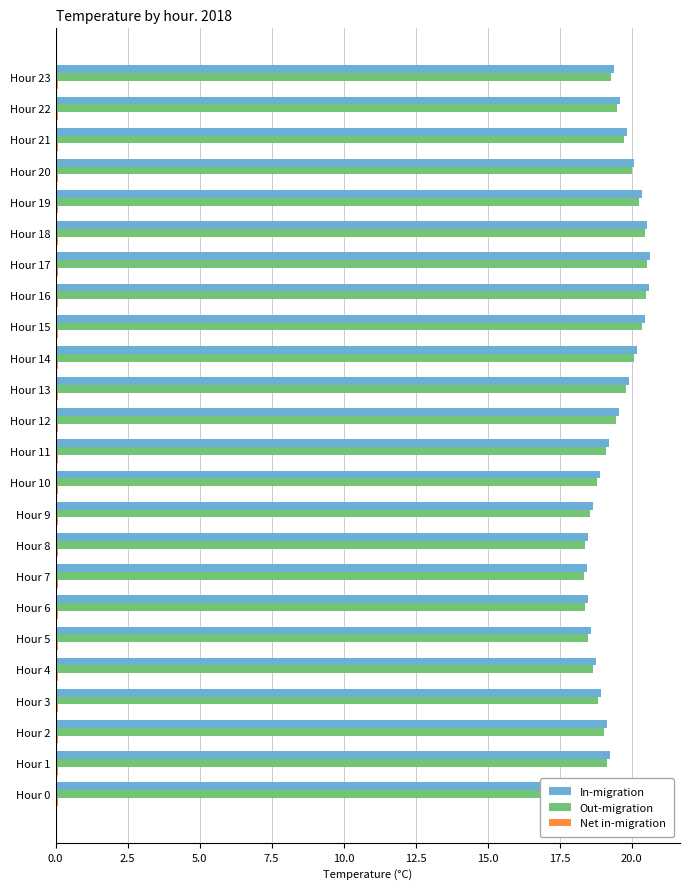

Is it true that Out-migration equals 32.4 at Hour 22?

False